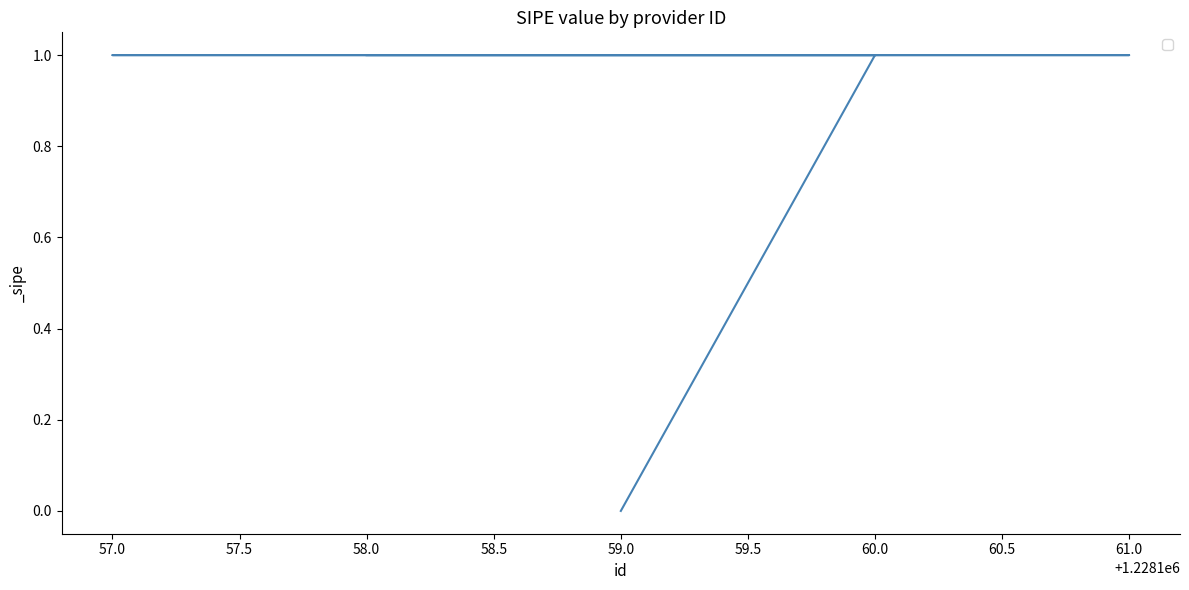

How many values are between 1 and 2?

4